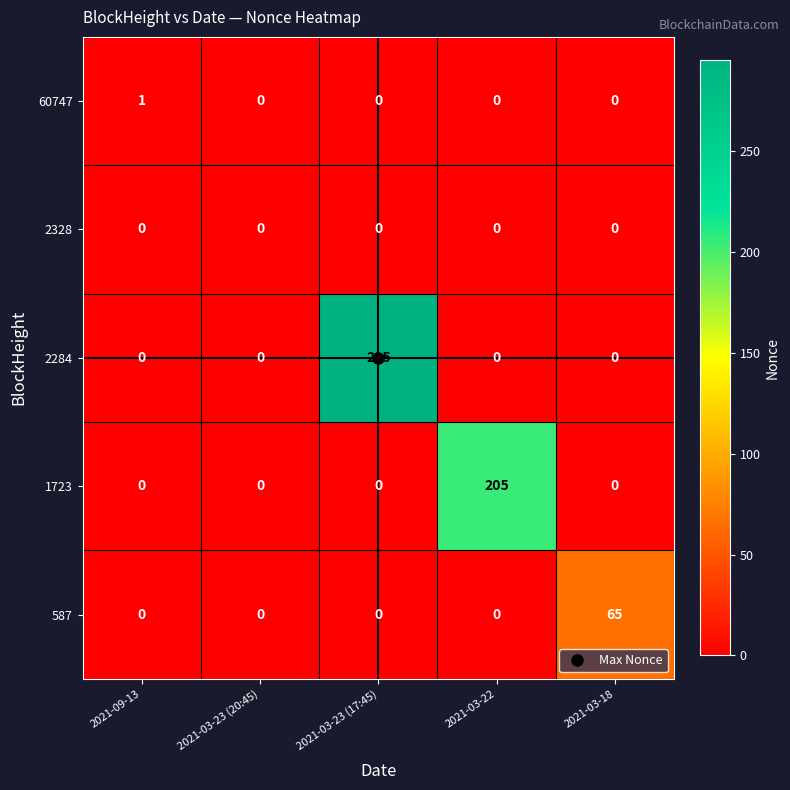

The value of 1723 at 2021-03-23 (17:45) is 0. True or false?

True